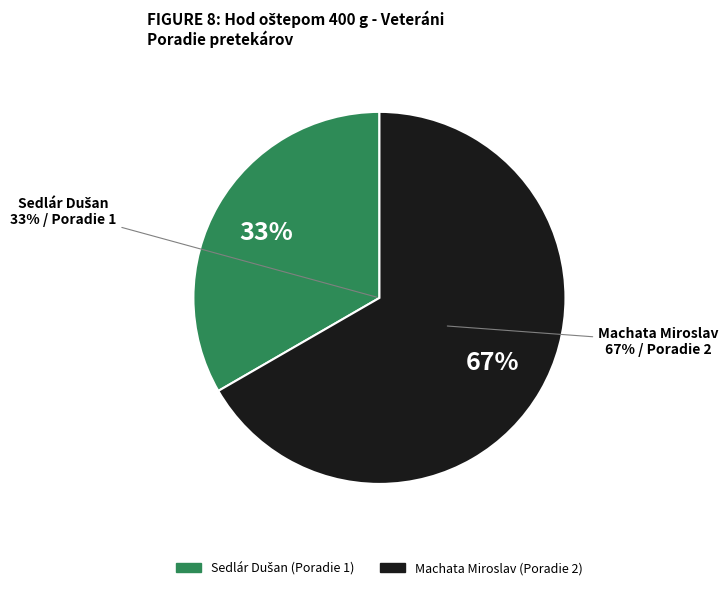

True or false: Sedlár Dušan accounts for 33% of the total.

True